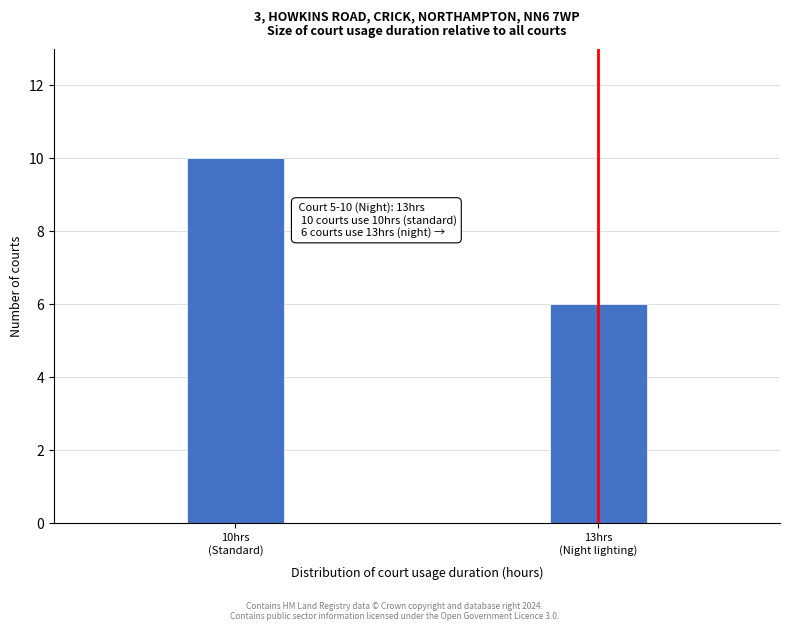

Reading left to right, what are all the values shown in this chart?

10	6